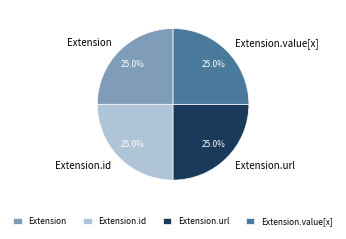

How many slices are in this pie chart?

4